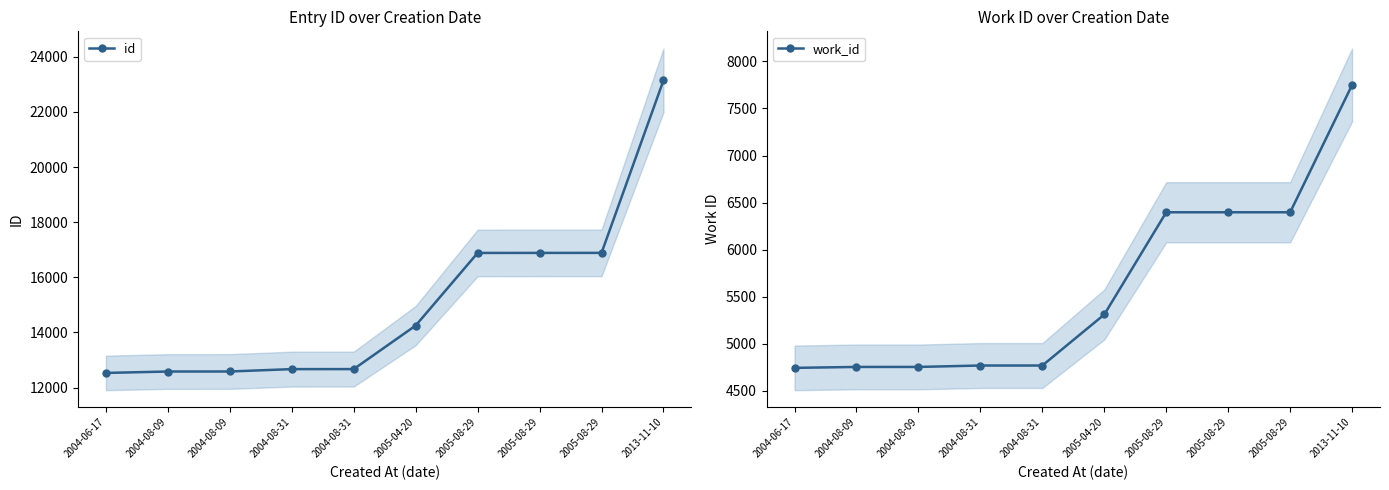

True or false: work_id and id intersect in this chart.

False